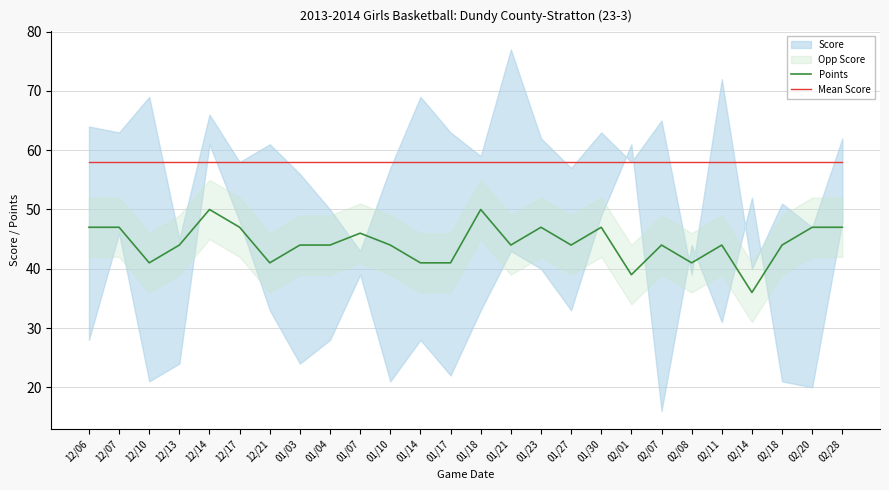

What is the label of the 8th point from the left?

01/03